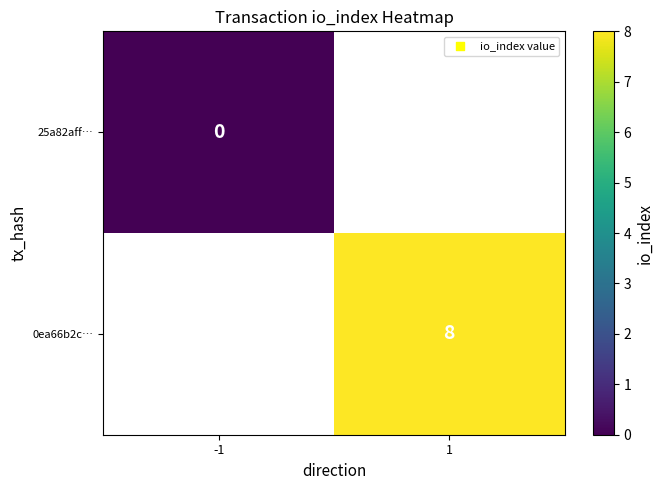

The value of 0ea66b2c… at 1 is 8. True or false?

True